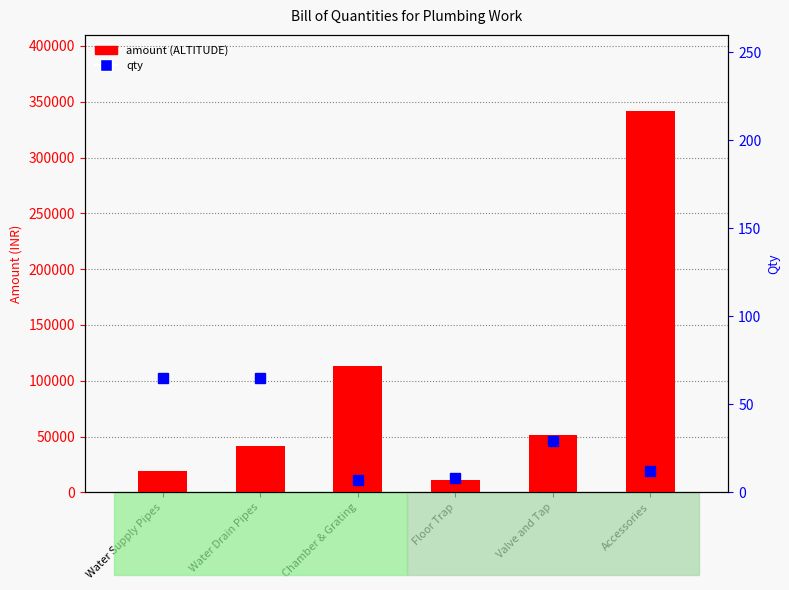

The value of qty within category at Chamber & Grating is 11.8. True or false?

False